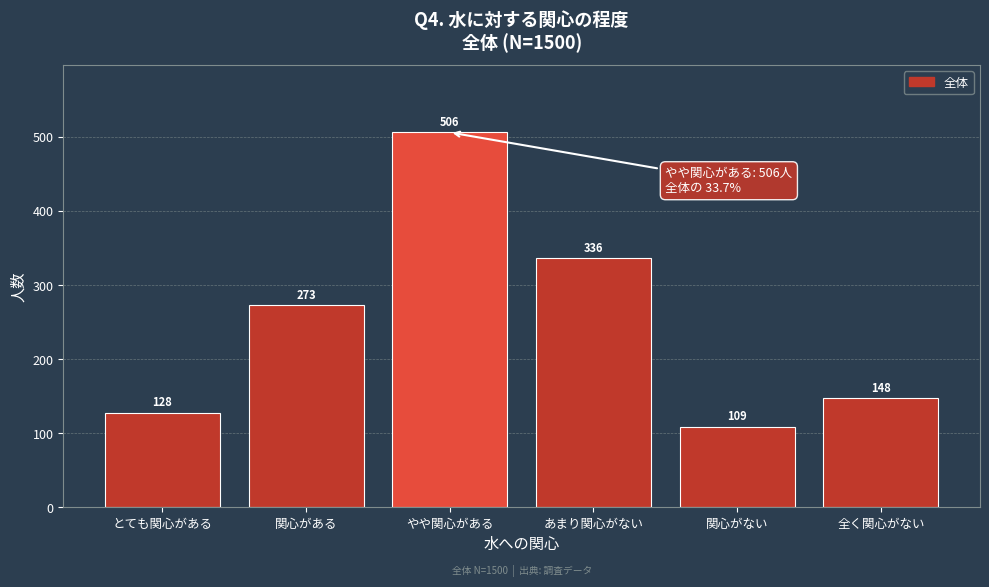

Reading left to right, extract all data points from this chart.

とても関心がある=128	関心がある=273	やや関心がある=506	あまり関心がない=336	関心がない=109	全く関心がない=148